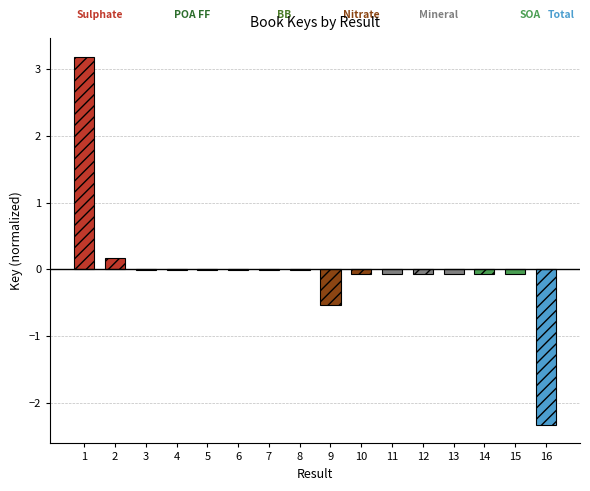

Are the bars horizontal?

No